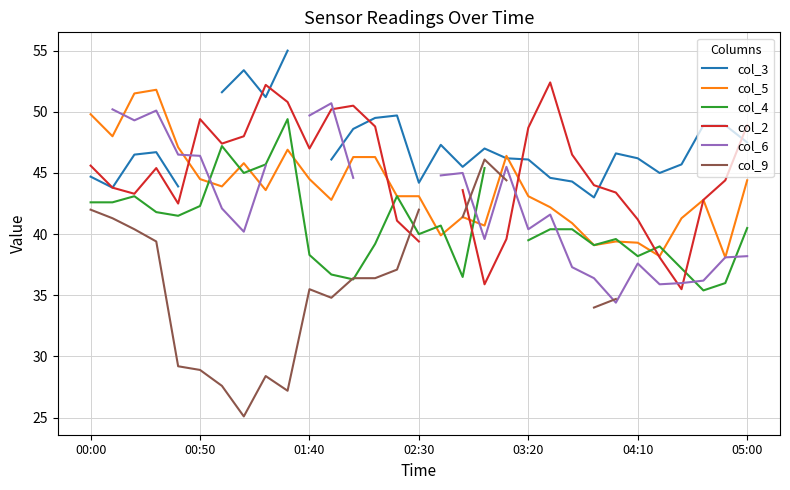

What are all the series names shown in the legend?

col_3, col_5, col_4, col_2, col_6, col_9